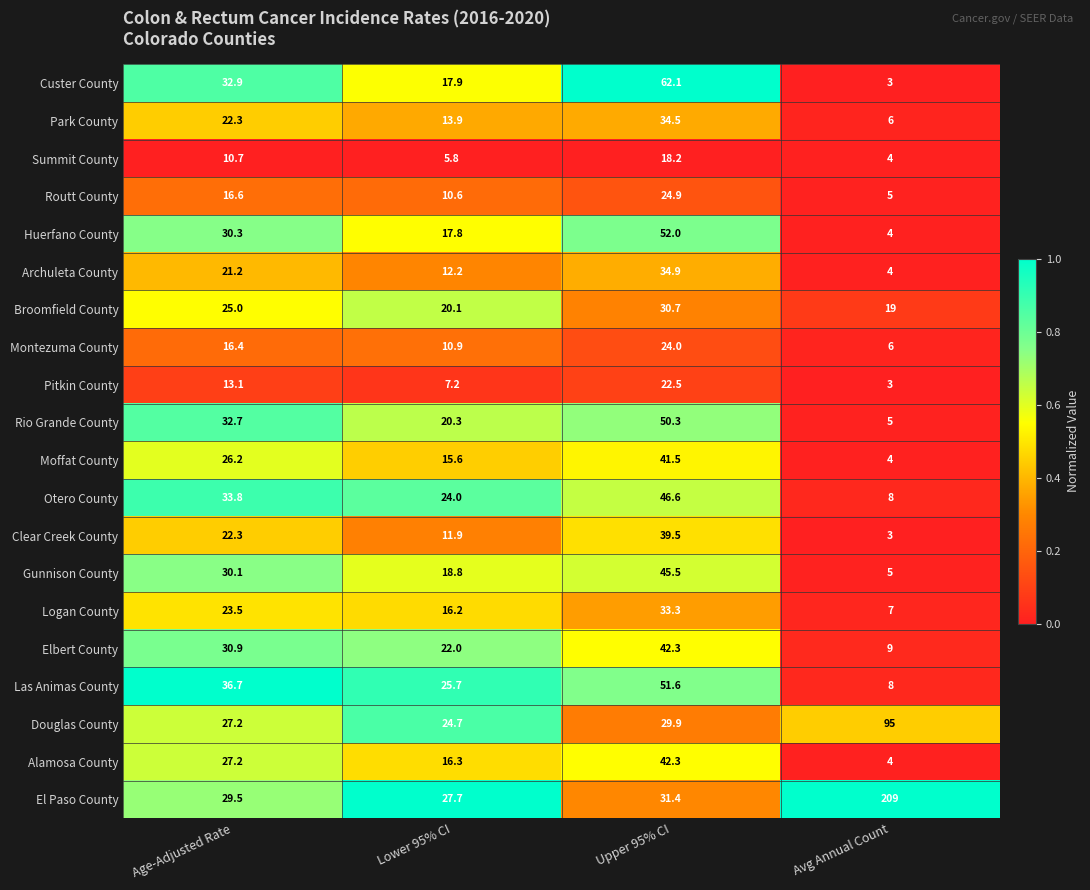

What is the difference between the Moffat County values at Avg Annual Count and Lower 95% CI?

11.6